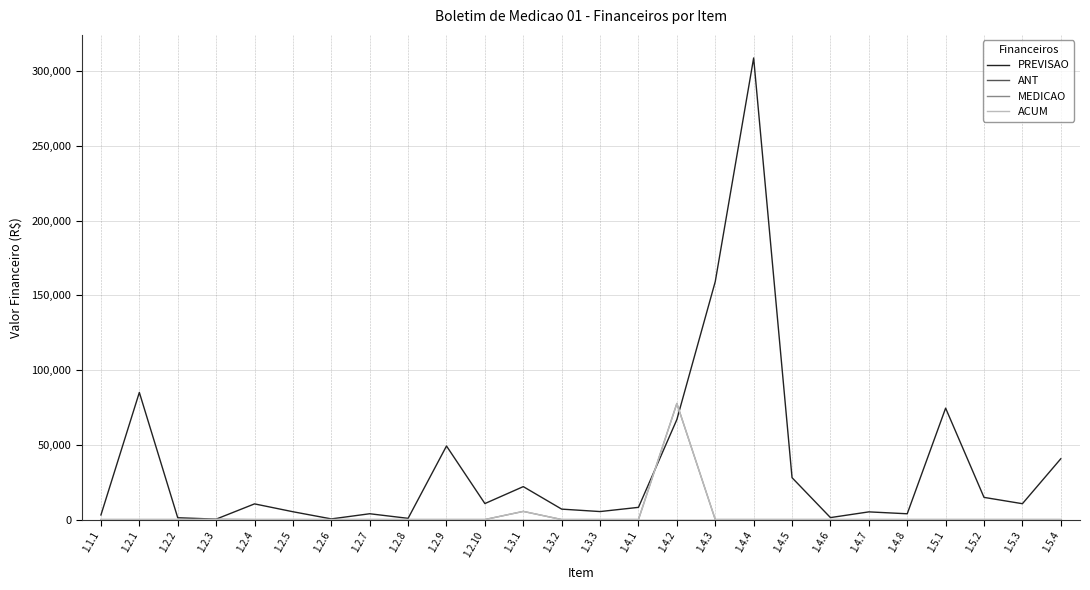

Is it true that ANT equals 0.0 at 1.4.8?

True